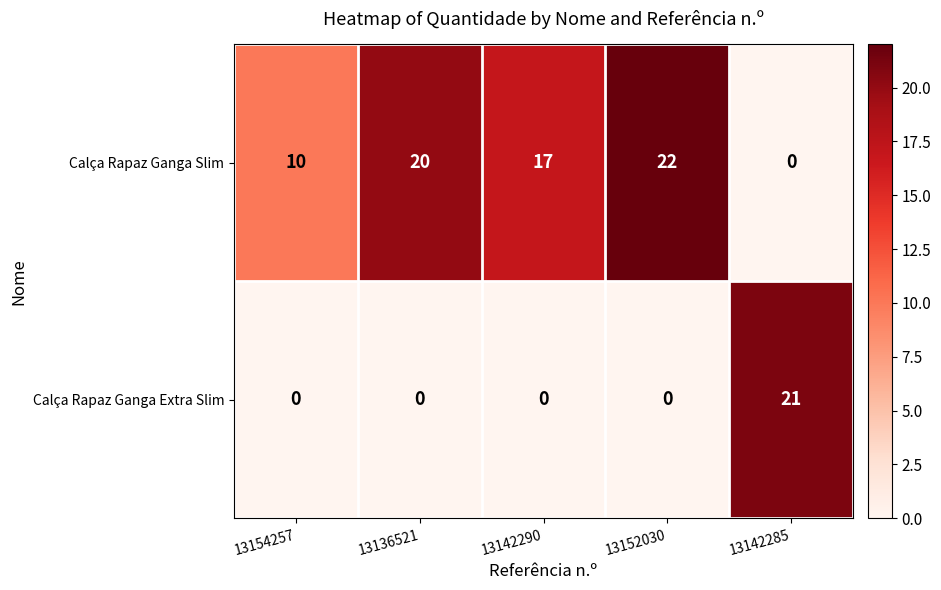

The value of Calça Rapaz Ganga Extra Slim at 13142290 is 0. True or false?

True